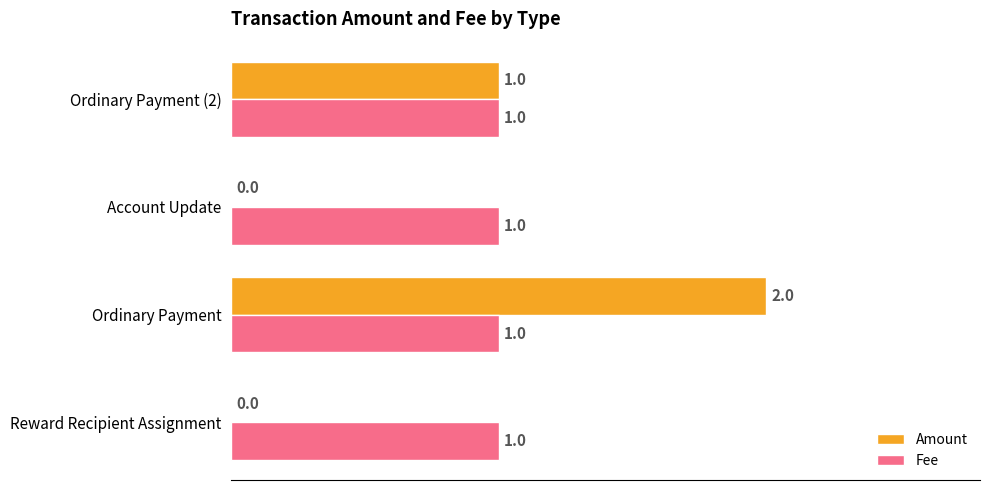

What are all the series names shown in the legend?

Amount, Fee